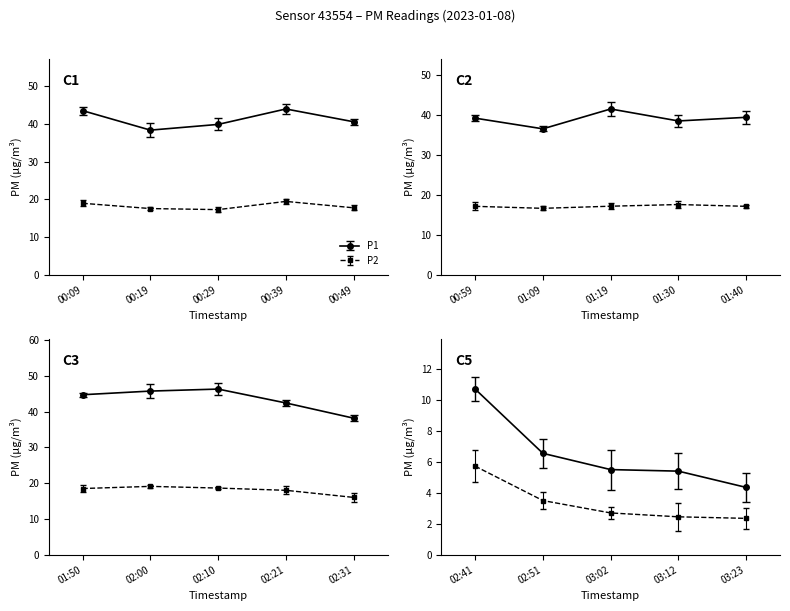

Reading right to left, transcribe all the data shown in this chart.

P1: 4.3	5.4	5.5	6.5	10.7	38.1	42.4	46.3	45.7	44.7	39.4	38.5	41.5	36.5	39.2	40.6	44.0	39.9	38.4	43.5
P2: 2.4	2.5	2.7	3.5	5.7	16.0	18.0	18.6	19.1	18.5	17.1	17.6	17.1	16.6	17.1	17.8	19.4	17.3	17.6	18.9